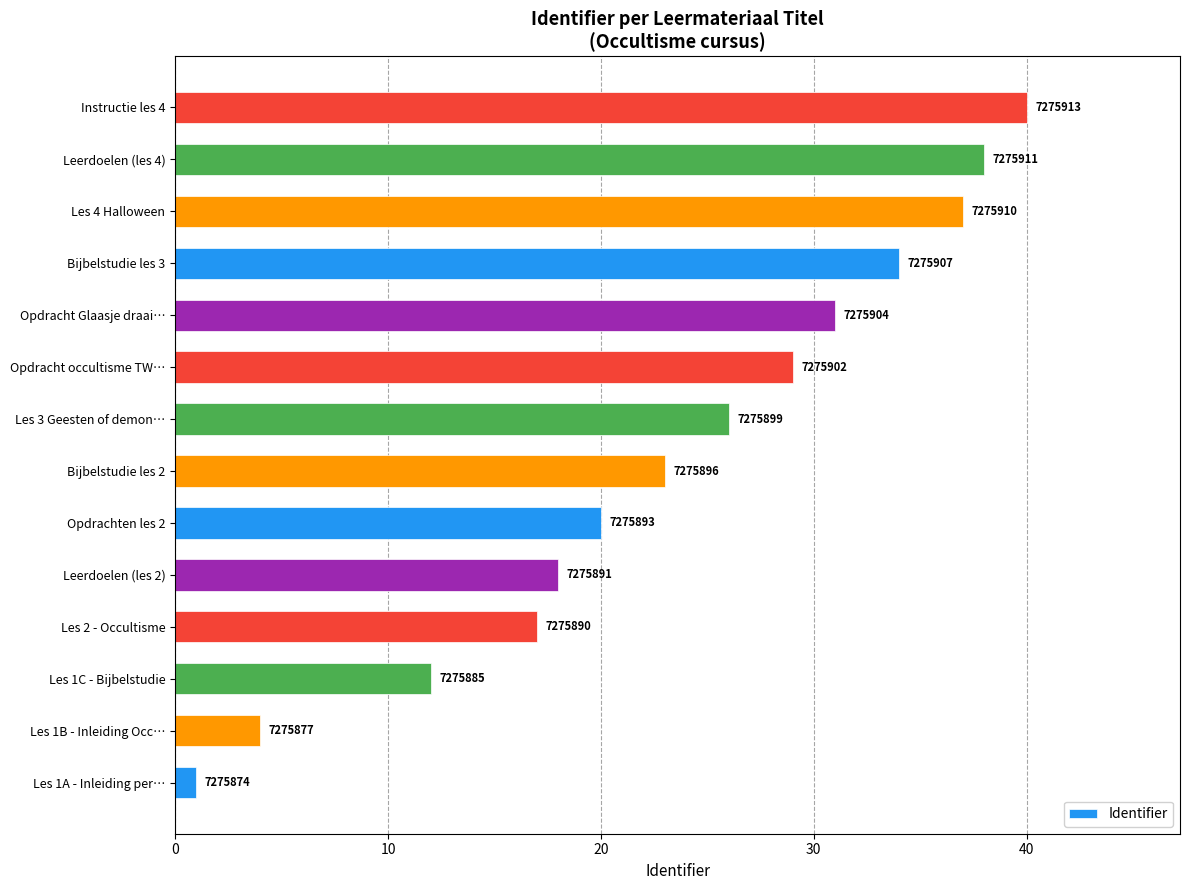

Does the chart contain any negative values?

No